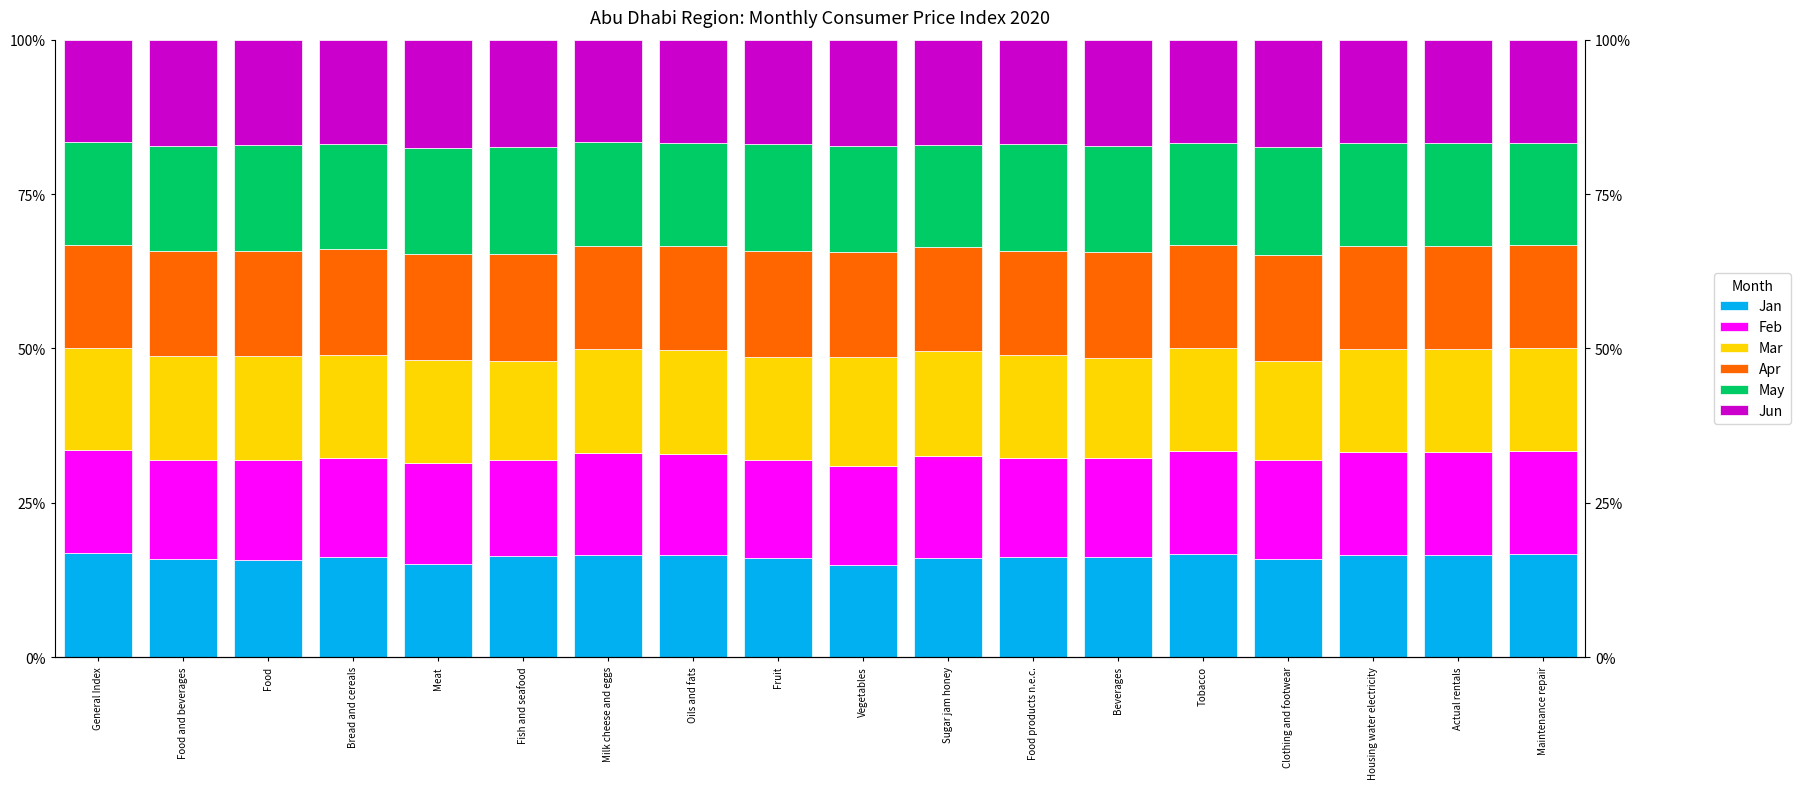

Reading left to right, extract all data points from this chart.

Jan: 16.8	15.8	15.8	16.2	15.1	16.4	16.6	16.5	16.0	14.9	16.1	16.1	16.1	16.7	15.9	16.6	16.6	16.7
Feb: 16.7	16.1	16.2	16.1	16.2	15.5	16.5	16.4	16.0	16.0	16.6	16.1	16.0	16.7	16.0	16.7	16.7	16.7
Mar: 16.5	16.7	16.8	16.6	16.7	16.1	16.7	16.9	16.5	17.8	17.0	16.7	16.3	16.7	16.1	16.7	16.7	16.7
Apr: 16.7	17.1	17.1	17.3	17.2	17.3	16.8	16.8	17.2	16.9	16.8	16.9	17.2	16.7	17.2	16.7	16.7	16.7
May: 16.7	17.0	17.0	16.9	17.1	17.3	16.8	16.8	17.3	17.2	16.6	17.3	17.1	16.7	17.5	16.7	16.7	16.7
Jun: 16.7	17.1	17.1	16.9	17.6	17.4	16.6	16.7	17.0	17.2	17.0	16.9	17.3	16.7	17.4	16.7	16.7	16.7